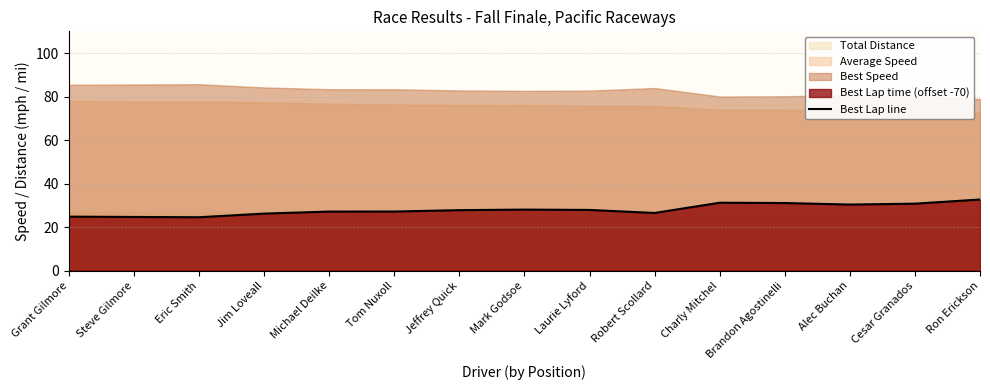

At which label is the value closest to 28?

Mark Godsoe